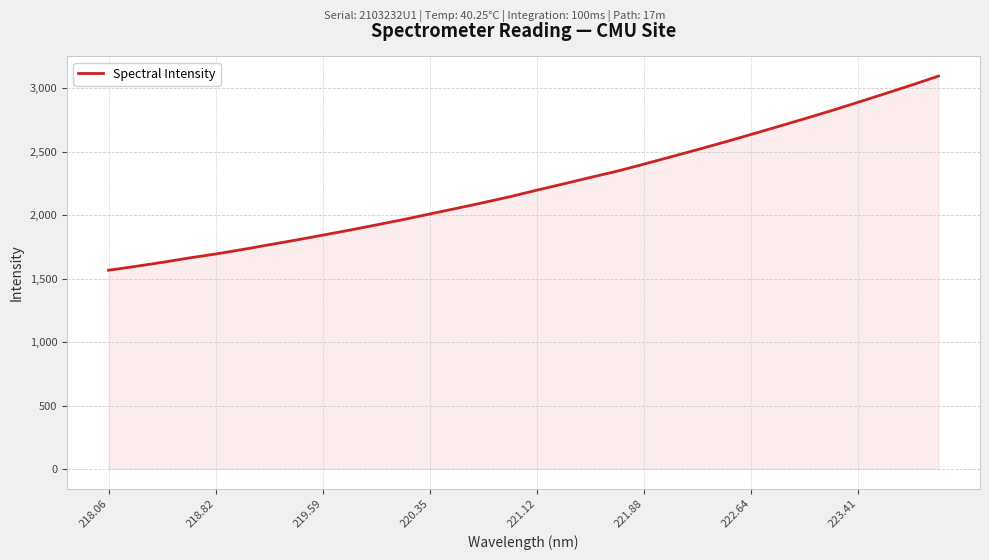

What is the smallest value displayed?

1566.0